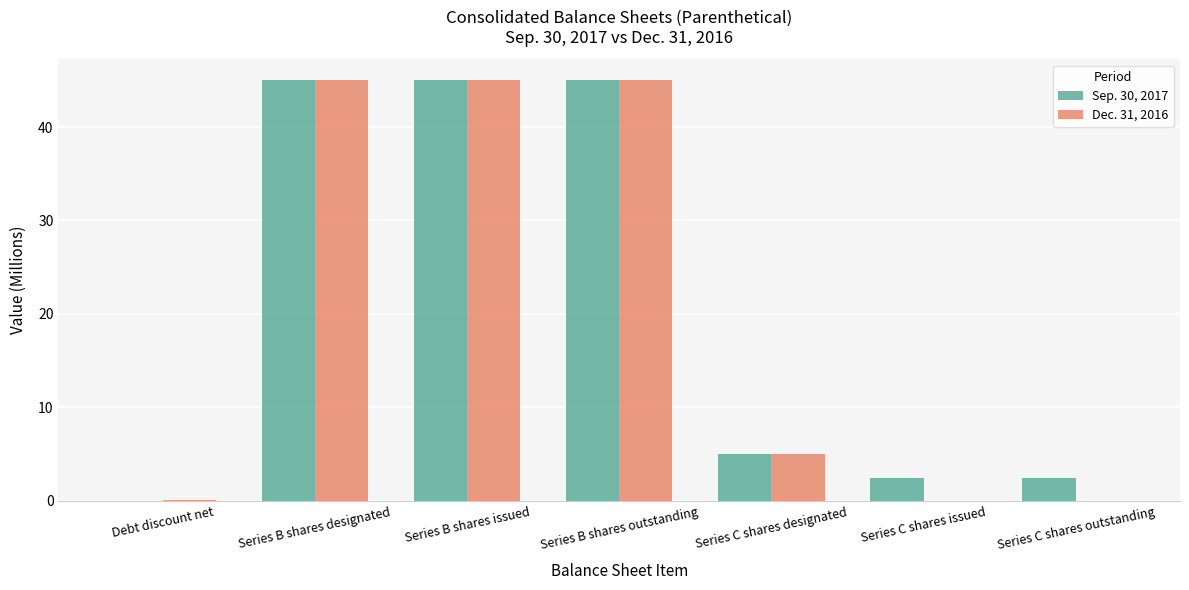

How many data points does each series have?

7